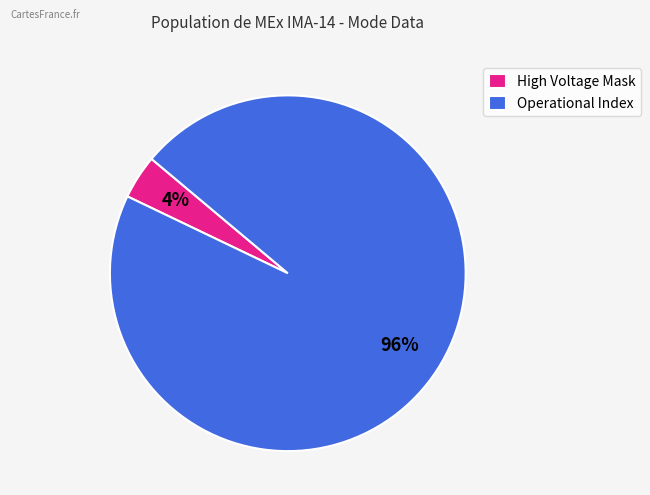

Is the sum of High Voltage Mask and Operational Index greater than half?

Yes